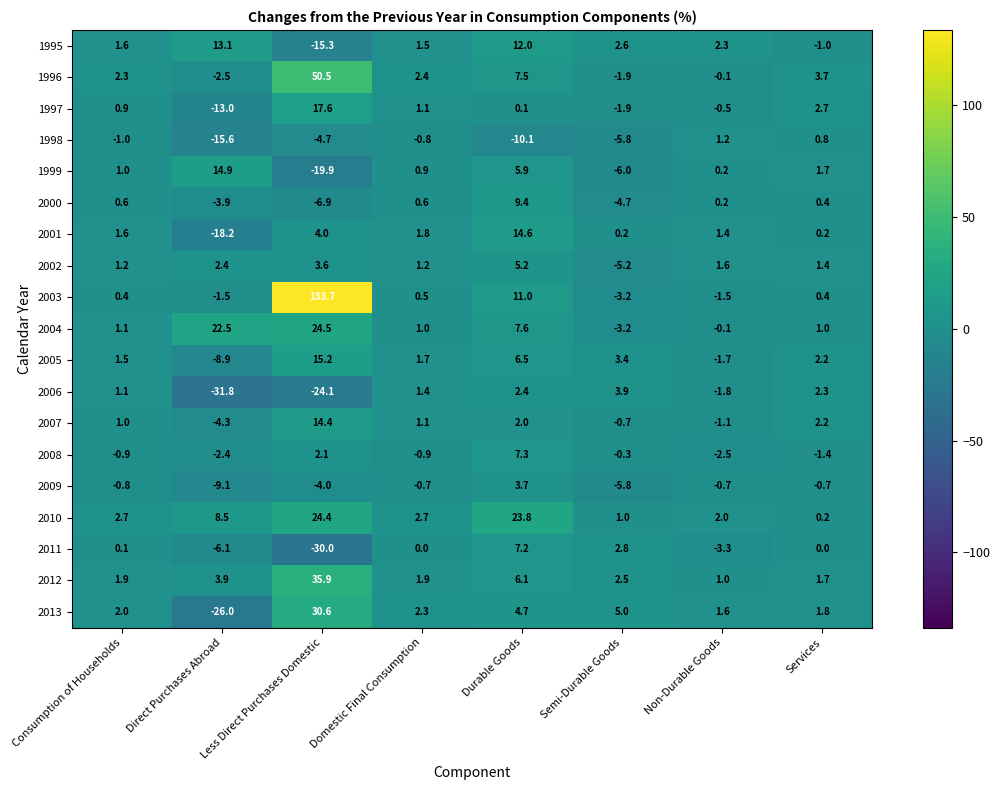

Which series has the largest range (max minus min)?

2003